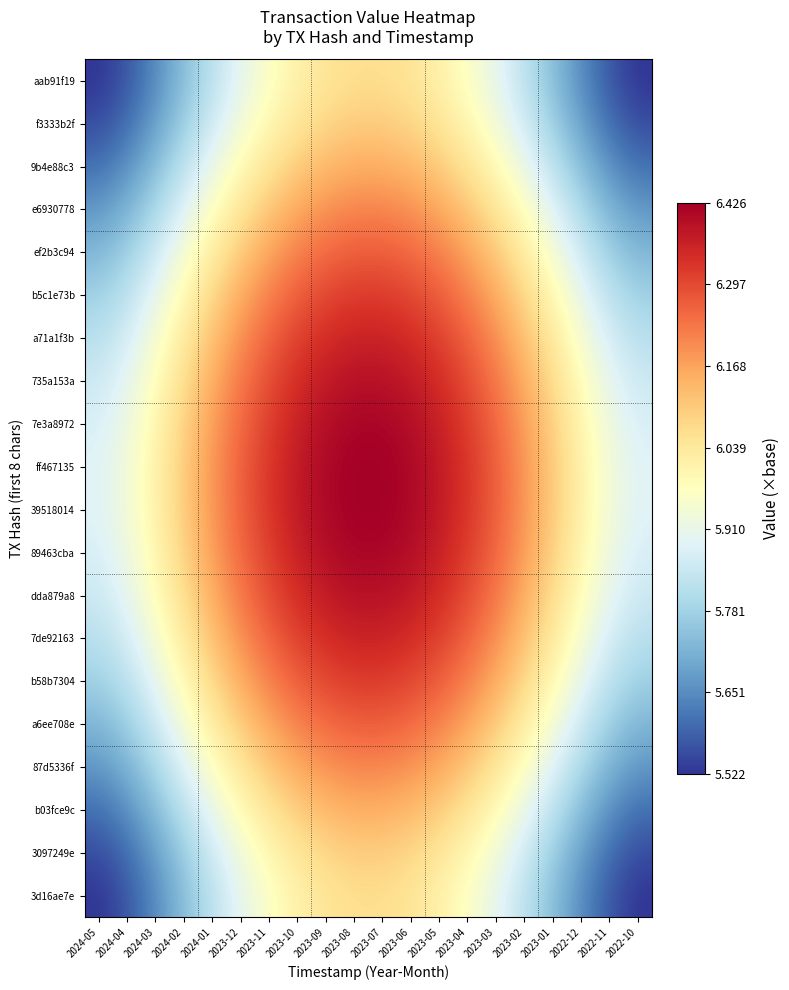

Reading left to right, extract all data points from this chart.

aab91f19: 2024-05=5.5	2024-04=5.6	2024-03=5.7	2024-02=5.7	2024-01=5.8	2023-12=5.9	2023-11=6.0	2023-10=6.0	2023-09=6.0	2023-08=6.1	2023-07=6.1	2023-06=6.0	2023-05=6.0	2023-04=6.0	2023-03=5.9	2023-02=5.8	2023-01=5.7	2022-12=5.7	2022-11=5.6	2022-10=5.5
f3333b2f: 2024-05=5.6	2024-04=5.6	2024-03=5.7	2024-02=5.8	2024-01=5.9	2023-12=5.9	2023-11=6.0	2023-10=6.0	2023-09=6.1	2023-08=6.1	2023-07=6.1	2023-06=6.1	2023-05=6.0	2023-04=6.0	2023-03=5.9	2023-02=5.9	2023-01=5.8	2022-12=5.7	2022-11=5.6	2022-10=5.6
9b4e88c3: 2024-05=5.6	2024-04=5.7	2024-03=5.7	2024-02=5.8	2024-01=5.9	2023-12=6.0	2023-11=6.1	2023-10=6.1	2023-09=6.1	2023-08=6.2	2023-07=6.2	2023-06=6.1	2023-05=6.1	2023-04=6.1	2023-03=6.0	2023-02=5.9	2023-01=5.8	2022-12=5.7	2022-11=5.7	2022-10=5.6
e6930778: 2024-05=5.7	2024-04=5.7	2024-03=5.8	2024-02=5.9	2024-01=6.0	2023-12=6.0	2023-11=6.1	2023-10=6.2	2023-09=6.2	2023-08=6.2	2023-07=6.2	2023-06=6.2	2023-05=6.2	2023-04=6.1	2023-03=6.0	2023-02=6.0	2023-01=5.9	2022-12=5.8	2022-11=5.7	2022-10=5.7
ef2b3c94: 2024-05=5.7	2024-04=5.8	2024-03=5.9	2024-02=5.9	2024-01=6.0	2023-12=6.1	2023-11=6.2	2023-10=6.2	2023-09=6.2	2023-08=6.3	2023-07=6.3	2023-06=6.2	2023-05=6.2	2023-04=6.2	2023-03=6.1	2023-02=6.0	2023-01=5.9	2022-12=5.9	2022-11=5.8	2022-10=5.7
b5c1e73b: 2024-05=5.8	2024-04=5.8	2024-03=5.9	2024-02=6.0	2024-01=6.1	2023-12=6.2	2023-11=6.2	2023-10=6.3	2023-09=6.3	2023-08=6.3	2023-07=6.3	2023-06=6.3	2023-05=6.3	2023-04=6.2	2023-03=6.2	2023-02=6.1	2023-01=6.0	2022-12=5.9	2022-11=5.8	2022-10=5.8
a71a1f3b: 2024-05=5.8	2024-04=5.9	2024-03=5.9	2024-02=6.0	2024-01=6.1	2023-12=6.2	2023-11=6.3	2023-10=6.3	2023-09=6.3	2023-08=6.4	2023-07=6.4	2023-06=6.3	2023-05=6.3	2023-04=6.3	2023-03=6.2	2023-02=6.1	2023-01=6.0	2022-12=5.9	2022-11=5.9	2022-10=5.8
735a153a: 2024-05=5.9	2024-04=5.9	2024-03=6.0	2024-02=6.1	2024-01=6.2	2023-12=6.2	2023-11=6.3	2023-10=6.3	2023-09=6.4	2023-08=6.4	2023-07=6.4	2023-06=6.4	2023-05=6.3	2023-04=6.3	2023-03=6.2	2023-02=6.2	2023-01=6.1	2022-12=6.0	2022-11=5.9	2022-10=5.9
7e3a8972: 2024-05=5.9	2024-04=5.9	2024-03=6.0	2024-02=6.1	2024-01=6.2	2023-12=6.3	2023-11=6.3	2023-10=6.4	2023-09=6.4	2023-08=6.4	2023-07=6.4	2023-06=6.4	2023-05=6.4	2023-04=6.3	2023-03=6.3	2023-02=6.2	2023-01=6.1	2022-12=6.0	2022-11=5.9	2022-10=5.9
ff467135: 2024-05=5.9	2024-04=5.9	2024-03=6.0	2024-02=6.1	2024-01=6.2	2023-12=6.3	2023-11=6.3	2023-10=6.4	2023-09=6.4	2023-08=6.4	2023-07=6.4	2023-06=6.4	2023-05=6.4	2023-04=6.3	2023-03=6.3	2023-02=6.2	2023-01=6.1	2022-12=6.0	2022-11=5.9	2022-10=5.9
39518014: 2024-05=5.9	2024-04=5.9	2024-03=6.0	2024-02=6.1	2024-01=6.2	2023-12=6.3	2023-11=6.3	2023-10=6.4	2023-09=6.4	2023-08=6.4	2023-07=6.4	2023-06=6.4	2023-05=6.4	2023-04=6.3	2023-03=6.3	2023-02=6.2	2023-01=6.1	2022-12=6.0	2022-11=5.9	2022-10=5.9
89463cba: 2024-05=5.9	2024-04=5.9	2024-03=6.0	2024-02=6.1	2024-01=6.2	2023-12=6.3	2023-11=6.3	2023-10=6.4	2023-09=6.4	2023-08=6.4	2023-07=6.4	2023-06=6.4	2023-05=6.4	2023-04=6.3	2023-03=6.3	2023-02=6.2	2023-01=6.1	2022-12=6.0	2022-11=5.9	2022-10=5.9
dda879a8: 2024-05=5.9	2024-04=5.9	2024-03=6.0	2024-02=6.1	2024-01=6.2	2023-12=6.2	2023-11=6.3	2023-10=6.3	2023-09=6.4	2023-08=6.4	2023-07=6.4	2023-06=6.4	2023-05=6.3	2023-04=6.3	2023-03=6.2	2023-02=6.2	2023-01=6.1	2022-12=6.0	2022-11=5.9	2022-10=5.9
7de92163: 2024-05=5.8	2024-04=5.9	2024-03=5.9	2024-02=6.0	2024-01=6.1	2023-12=6.2	2023-11=6.3	2023-10=6.3	2023-09=6.3	2023-08=6.4	2023-07=6.4	2023-06=6.3	2023-05=6.3	2023-04=6.3	2023-03=6.2	2023-02=6.1	2023-01=6.0	2022-12=5.9	2022-11=5.9	2022-10=5.8
b58b7304: 2024-05=5.8	2024-04=5.8	2024-03=5.9	2024-02=6.0	2024-01=6.1	2023-12=6.2	2023-11=6.2	2023-10=6.3	2023-09=6.3	2023-08=6.3	2023-07=6.3	2023-06=6.3	2023-05=6.3	2023-04=6.2	2023-03=6.2	2023-02=6.1	2023-01=6.0	2022-12=5.9	2022-11=5.8	2022-10=5.8
a6ee708e: 2024-05=5.7	2024-04=5.8	2024-03=5.9	2024-02=5.9	2024-01=6.0	2023-12=6.1	2023-11=6.2	2023-10=6.2	2023-09=6.2	2023-08=6.3	2023-07=6.3	2023-06=6.2	2023-05=6.2	2023-04=6.2	2023-03=6.1	2023-02=6.0	2023-01=5.9	2022-12=5.9	2022-11=5.8	2022-10=5.7
87d5336f: 2024-05=5.7	2024-04=5.7	2024-03=5.8	2024-02=5.9	2024-01=6.0	2023-12=6.0	2023-11=6.1	2023-10=6.2	2023-09=6.2	2023-08=6.2	2023-07=6.2	2023-06=6.2	2023-05=6.2	2023-04=6.1	2023-03=6.0	2023-02=6.0	2023-01=5.9	2022-12=5.8	2022-11=5.7	2022-10=5.7
b03fce9c: 2024-05=5.6	2024-04=5.7	2024-03=5.7	2024-02=5.8	2024-01=5.9	2023-12=6.0	2023-11=6.1	2023-10=6.1	2023-09=6.1	2023-08=6.2	2023-07=6.2	2023-06=6.1	2023-05=6.1	2023-04=6.1	2023-03=6.0	2023-02=5.9	2023-01=5.8	2022-12=5.7	2022-11=5.7	2022-10=5.6
3097249e: 2024-05=5.6	2024-04=5.6	2024-03=5.7	2024-02=5.8	2024-01=5.9	2023-12=5.9	2023-11=6.0	2023-10=6.0	2023-09=6.1	2023-08=6.1	2023-07=6.1	2023-06=6.1	2023-05=6.0	2023-04=6.0	2023-03=5.9	2023-02=5.9	2023-01=5.8	2022-12=5.7	2022-11=5.6	2022-10=5.6
3d16ae7e: 2024-05=5.5	2024-04=5.6	2024-03=5.7	2024-02=5.7	2024-01=5.8	2023-12=5.9	2023-11=6.0	2023-10=6.0	2023-09=6.0	2023-08=6.1	2023-07=6.1	2023-06=6.0	2023-05=6.0	2023-04=6.0	2023-03=5.9	2023-02=5.8	2023-01=5.7	2022-12=5.7	2022-11=5.6	2022-10=5.5